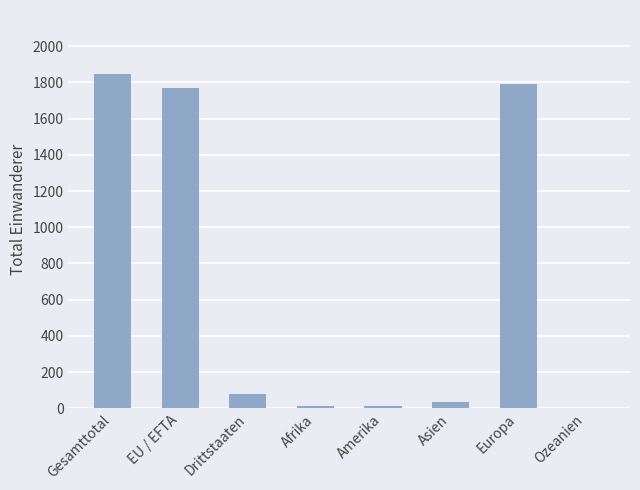

True or false: the data shows 577 at EU / EFTA.

False